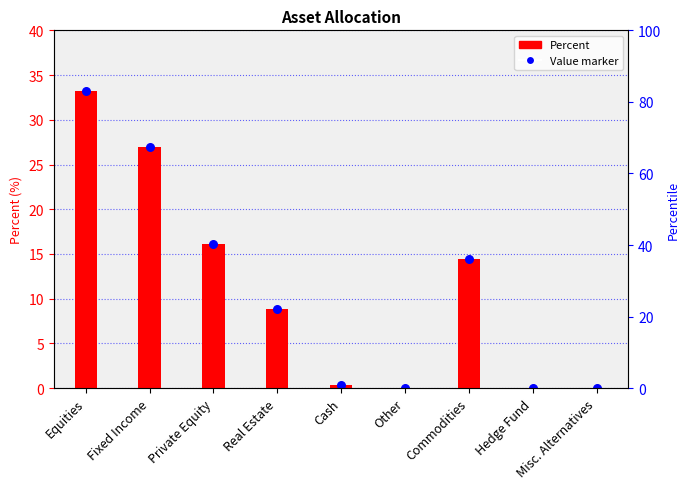

At how many categories does at least one series exceed 2?

5